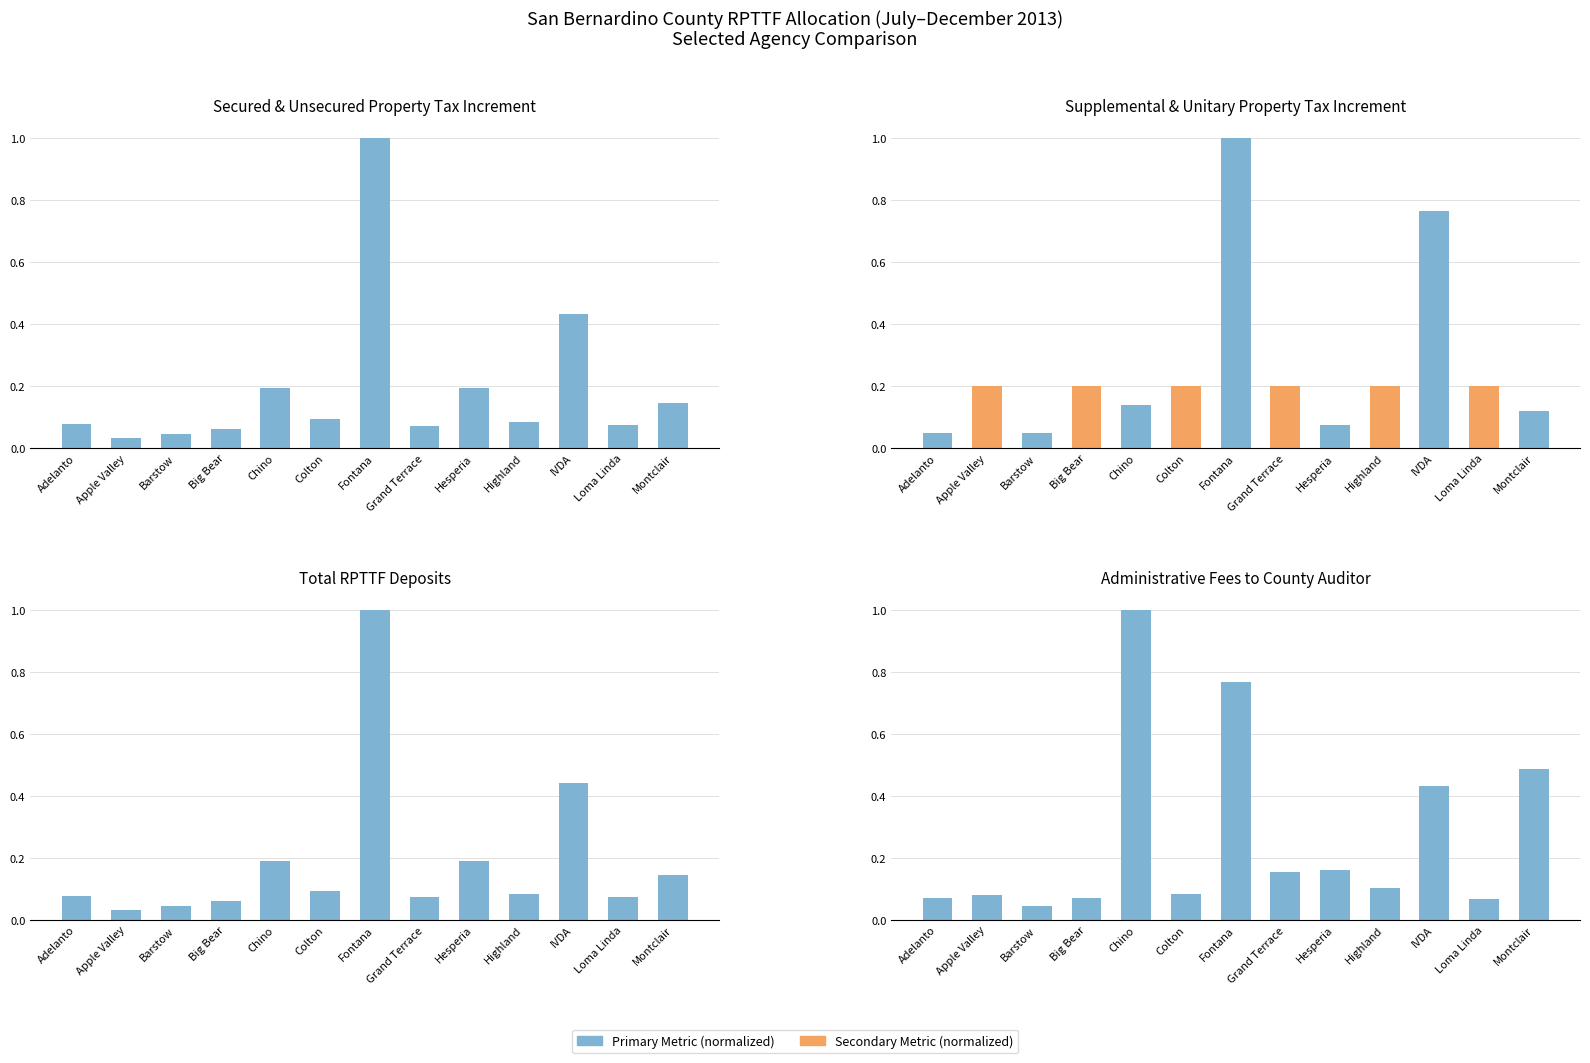

The Total RPTTF Deposits series shows 0.7 at IVDA. True or false?

False